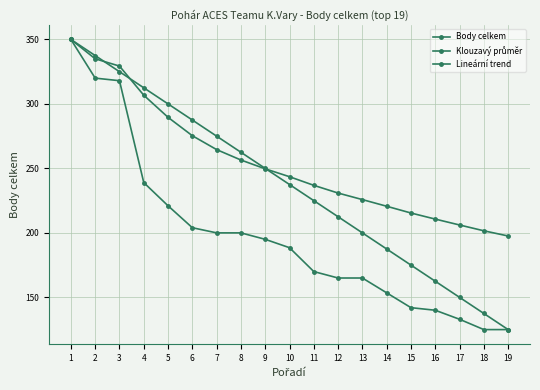

Which series has the widest spread of values?

Body celkem